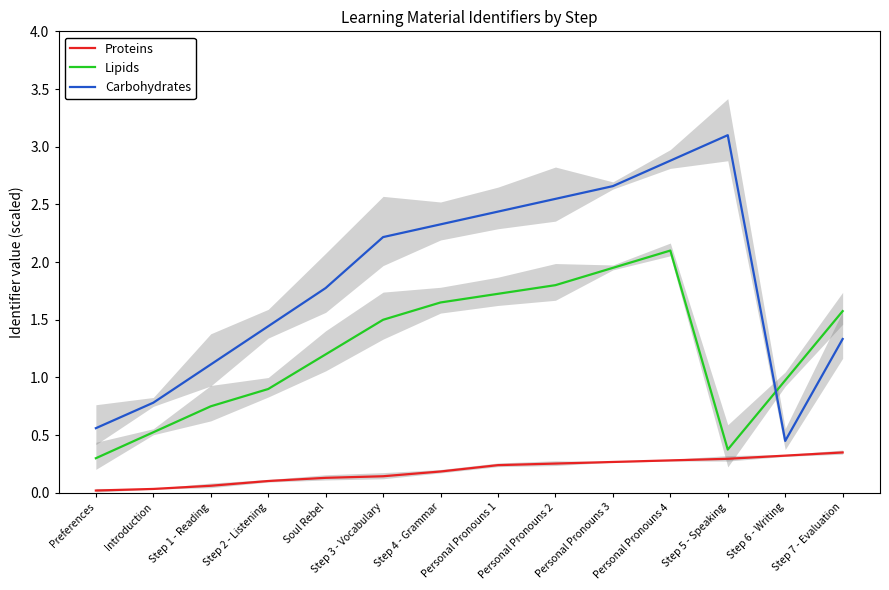

What position from the right is Introduction?

13